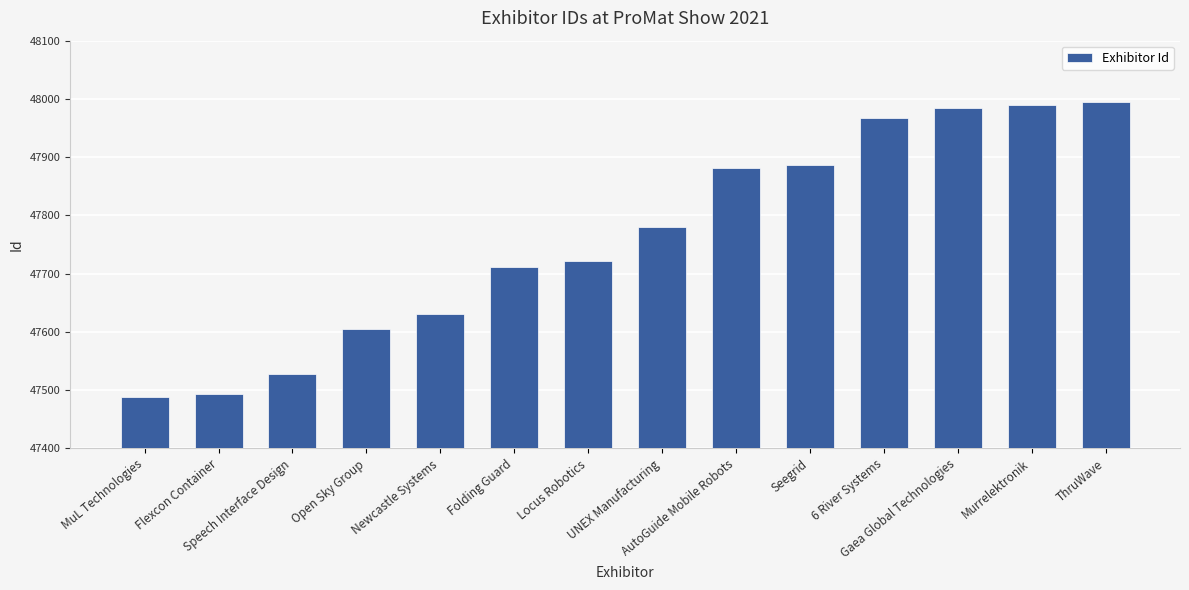

What is the change in value from Locus Robotics to Seegrid?

+166